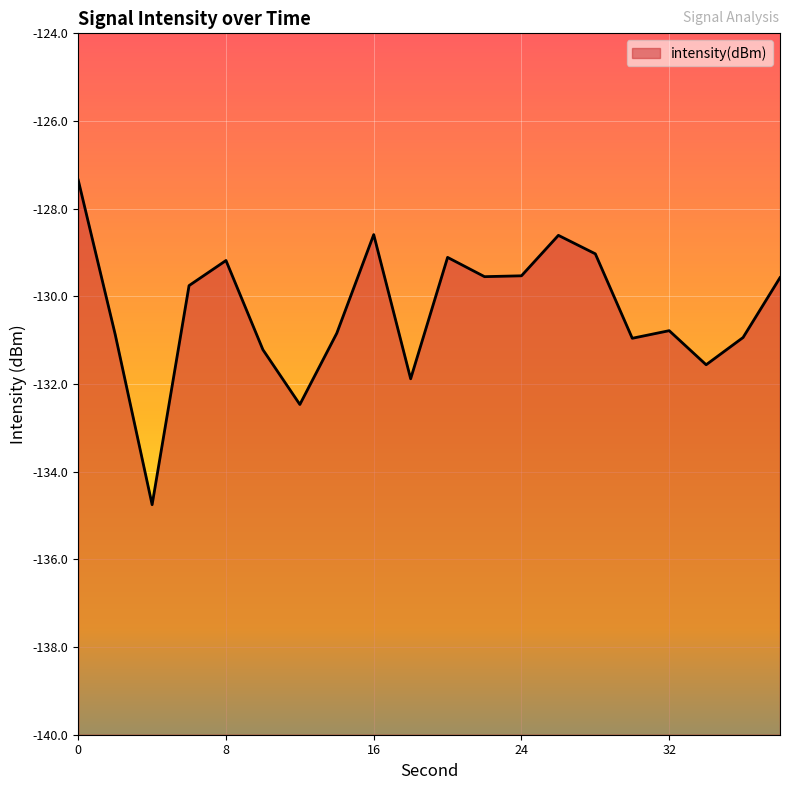

Reading left to right, transcribe all the data shown in this chart.

0=-127.3	2=-130.9	4=-134.8	6=-129.8	8=-129.2	10=-131.2	12=-132.5	14=-130.8	16=-128.6	18=-131.9	20=-129.1	22=-129.6	24=-129.5	26=-128.6	28=-129.0	30=-131.0	32=-130.8	34=-131.6	36=-130.9	38=-129.6